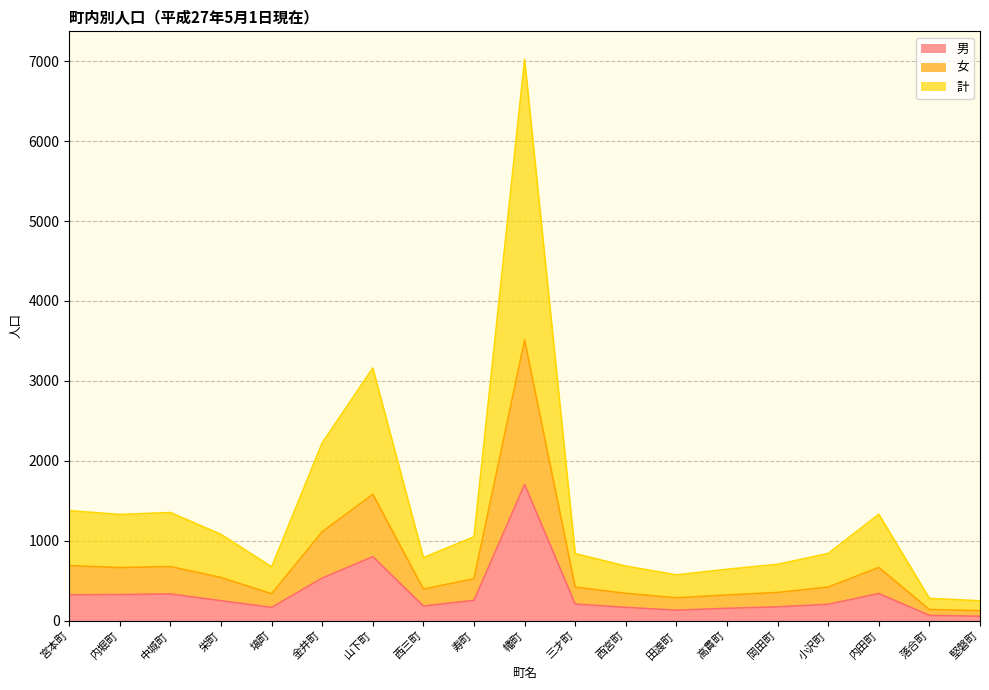

How many interior local peaks does the 計 series have?

4